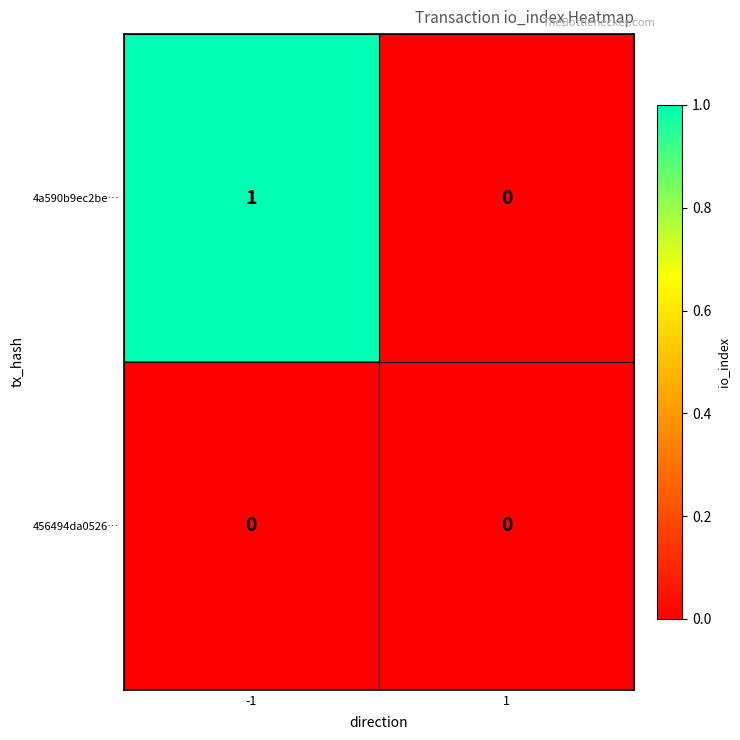

Which category has the highest value across all series?

-1